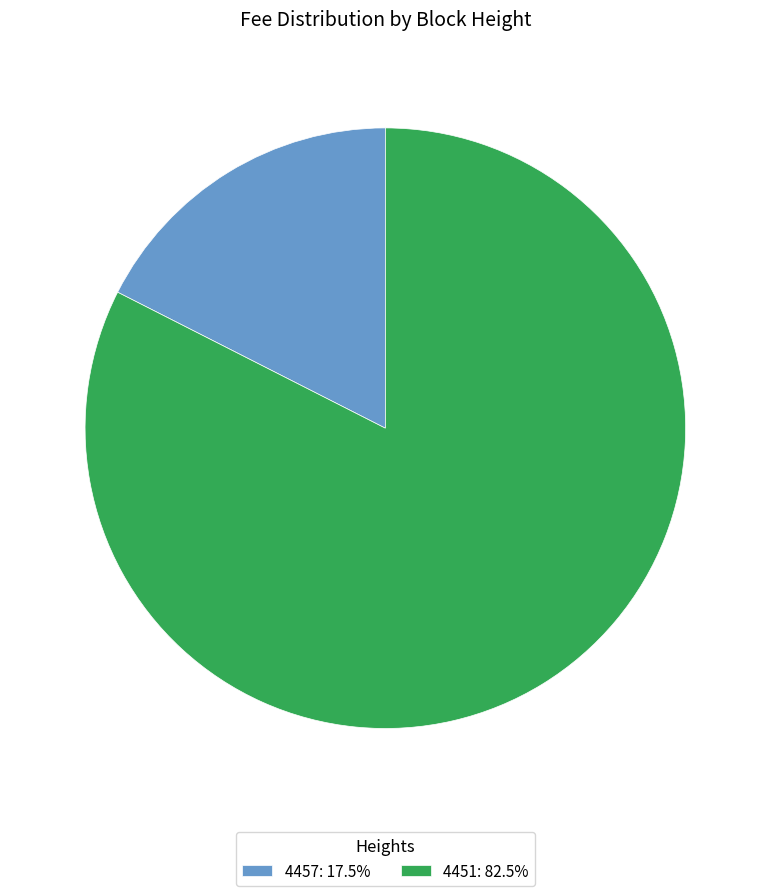

Do 4451: 82.5% and 4457: 17.5% together represent more than half of the pie?

Yes